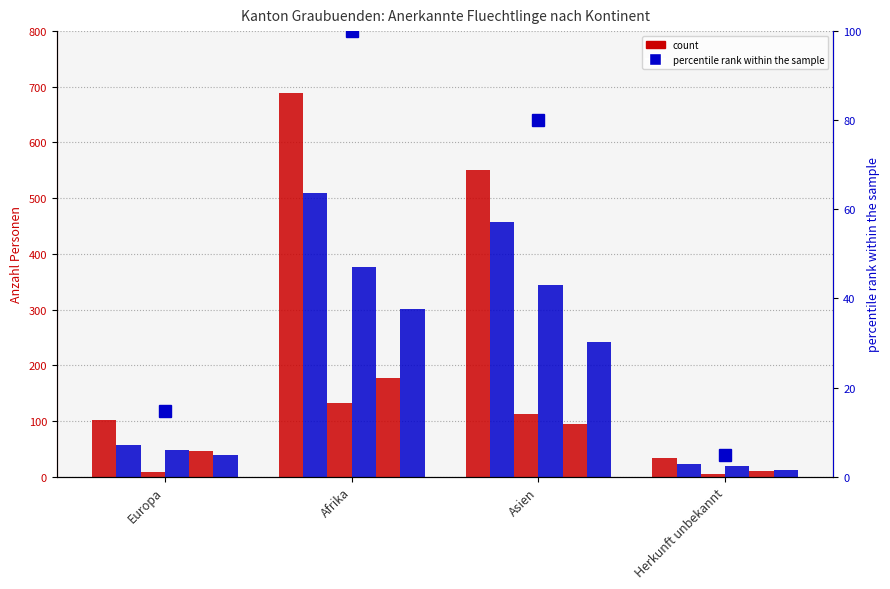

How many bars are there in each group?

6